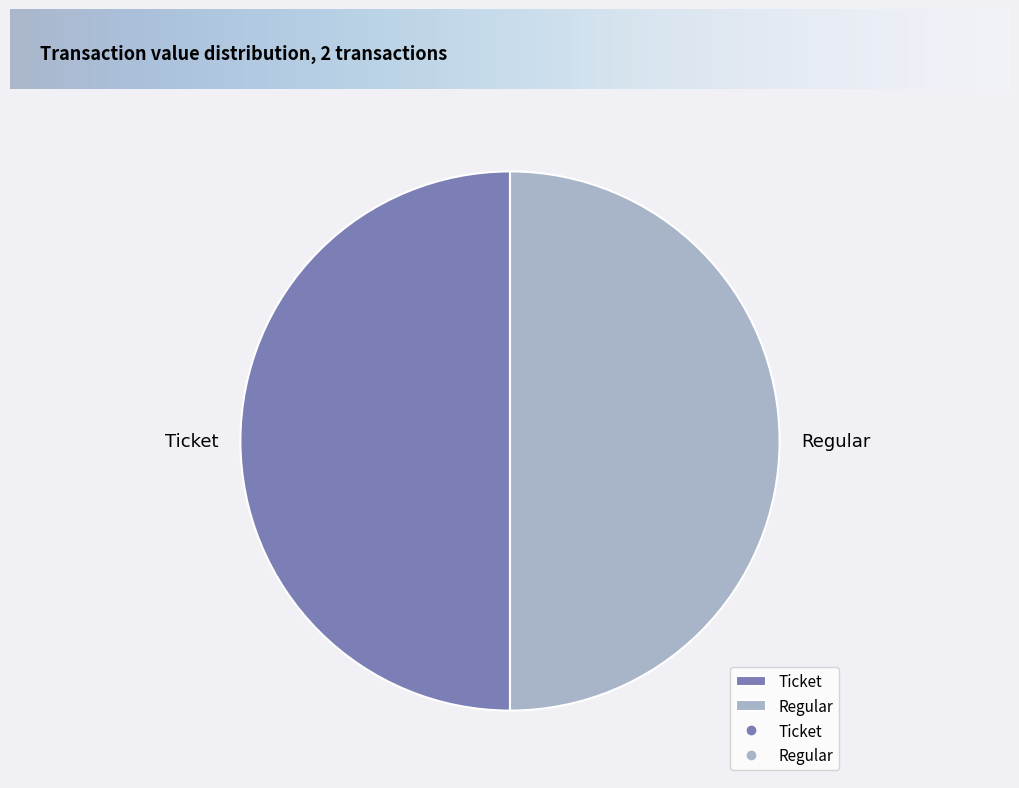

Is the sum of Ticket and Regular greater than half?

Yes